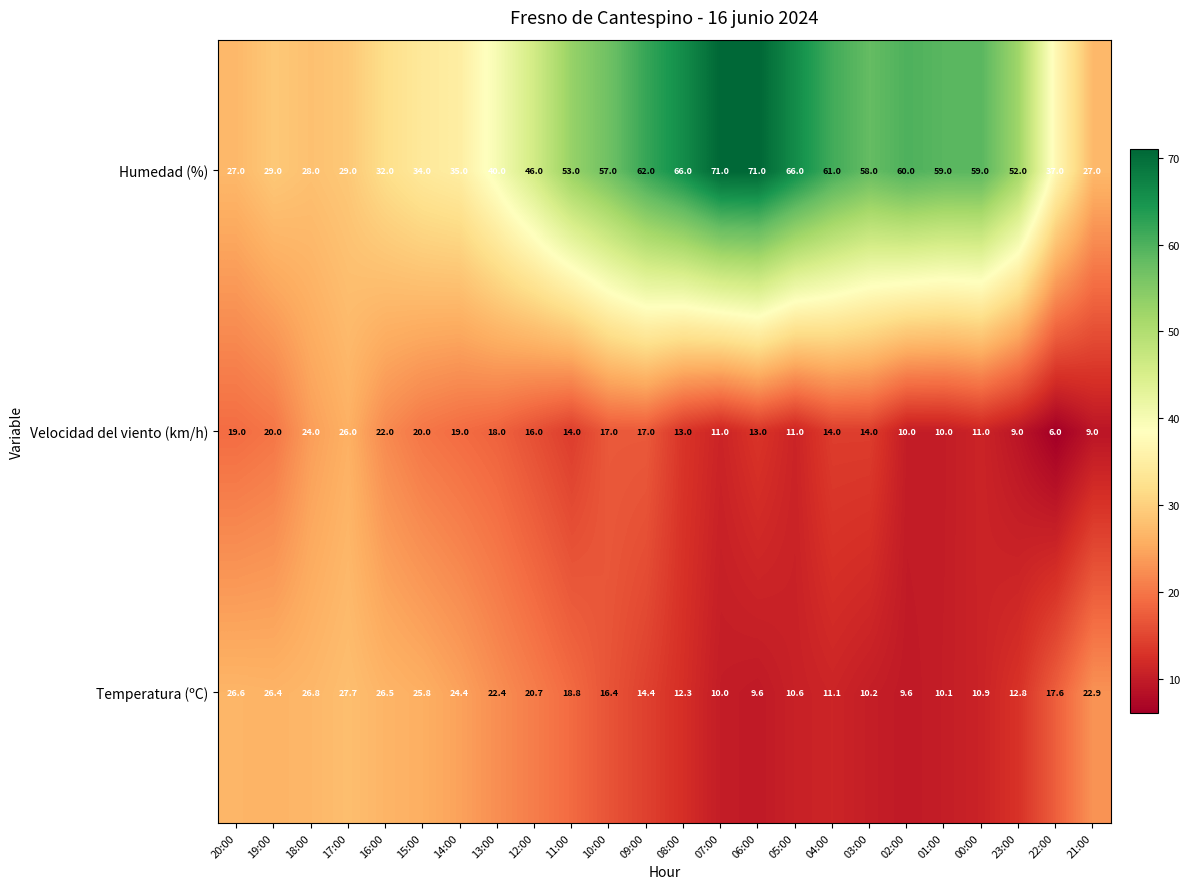

At 01:00, list the series in order from smallest to largest.

Velocidad del viento (km/h), Temperatura (ºC), Humedad (%)